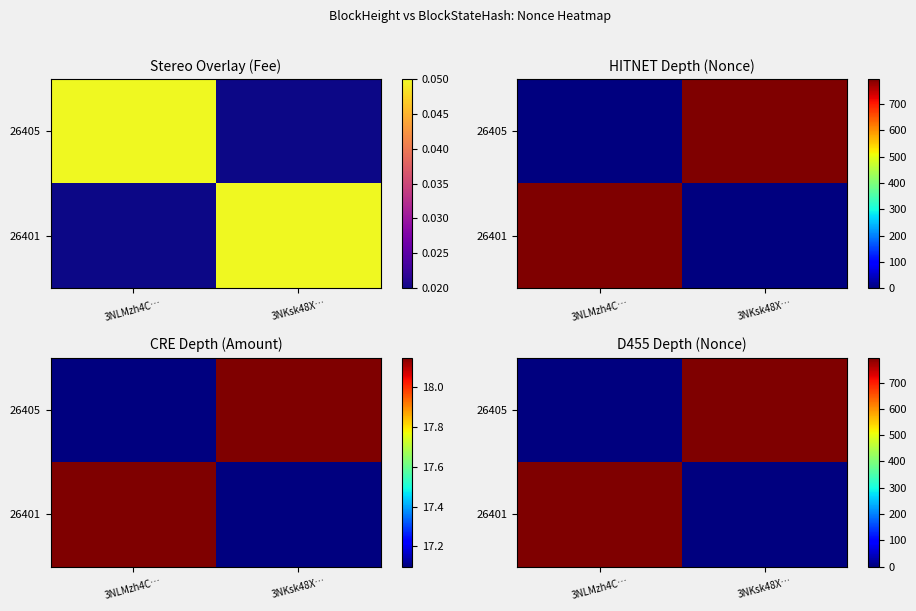

Where is 26401 nearest to the value 397?

3NKsk48X…